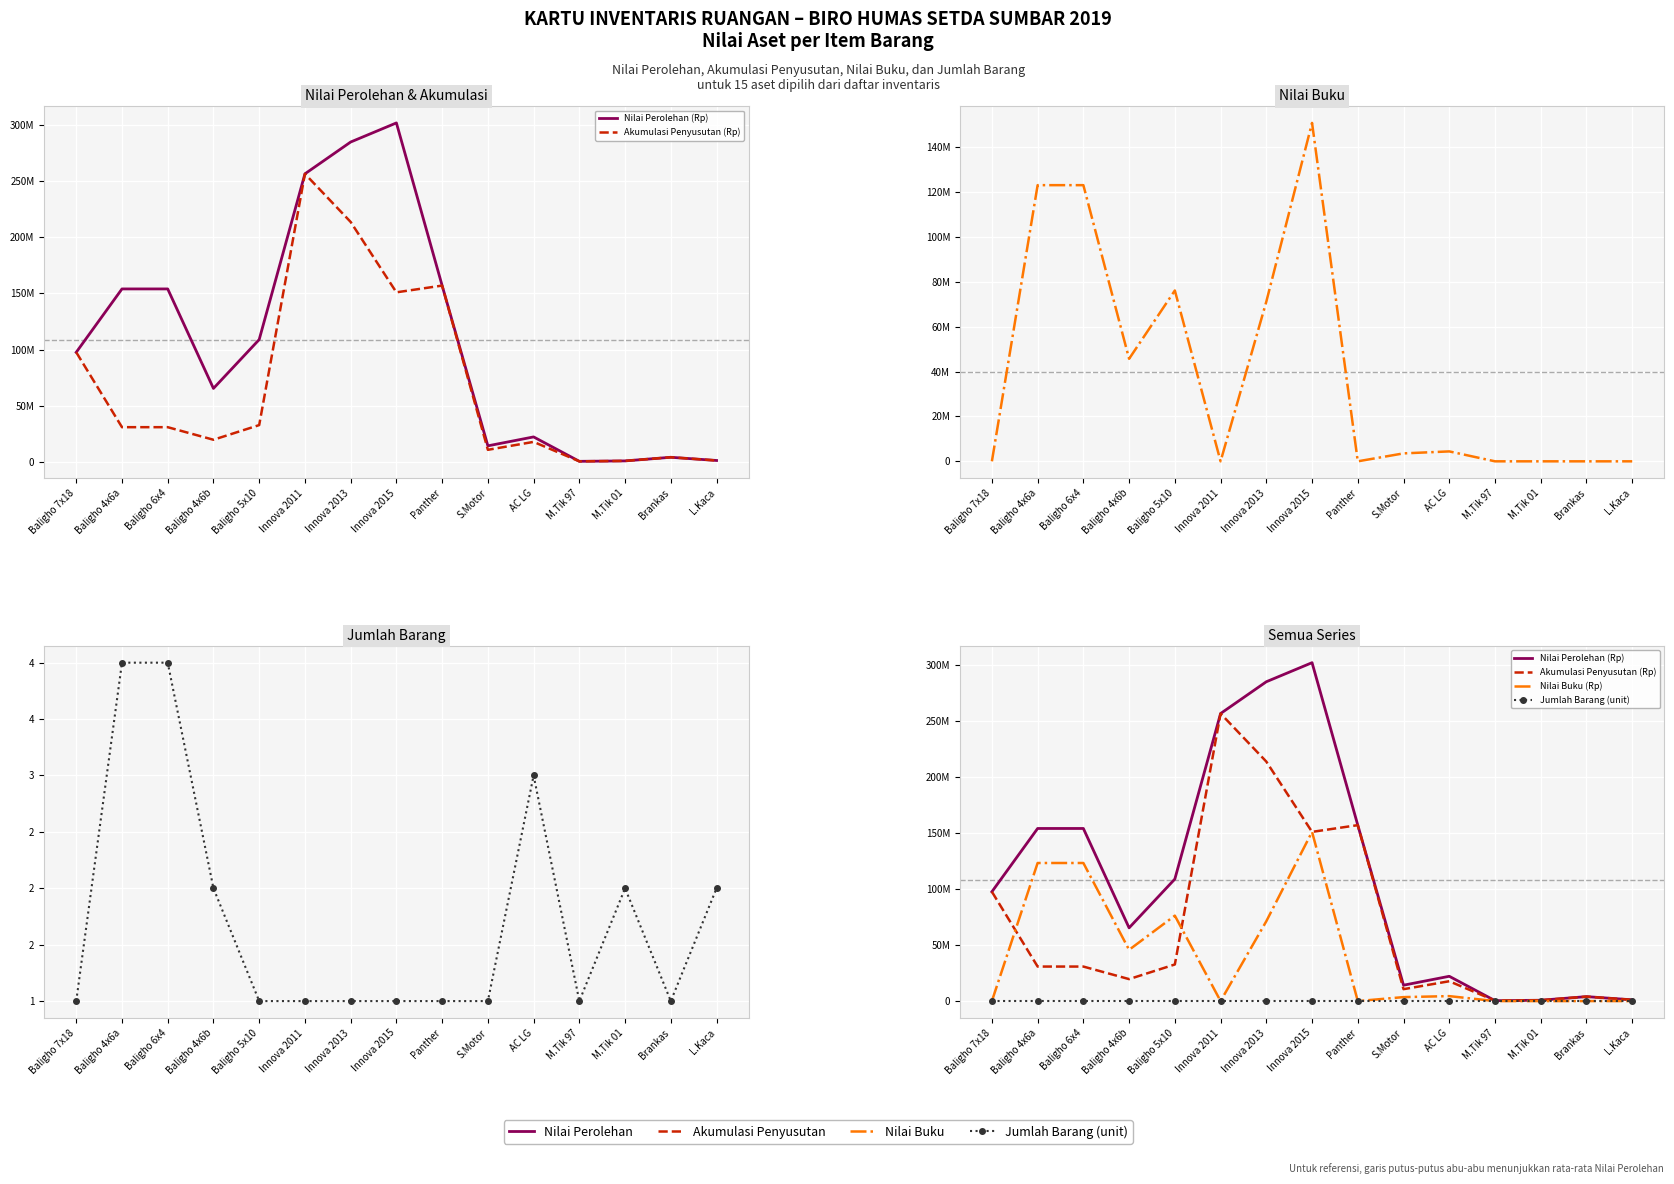

What is the sum of the Nilai Buku (Rp) values at Panther and Baligho 4x6a?

123200000